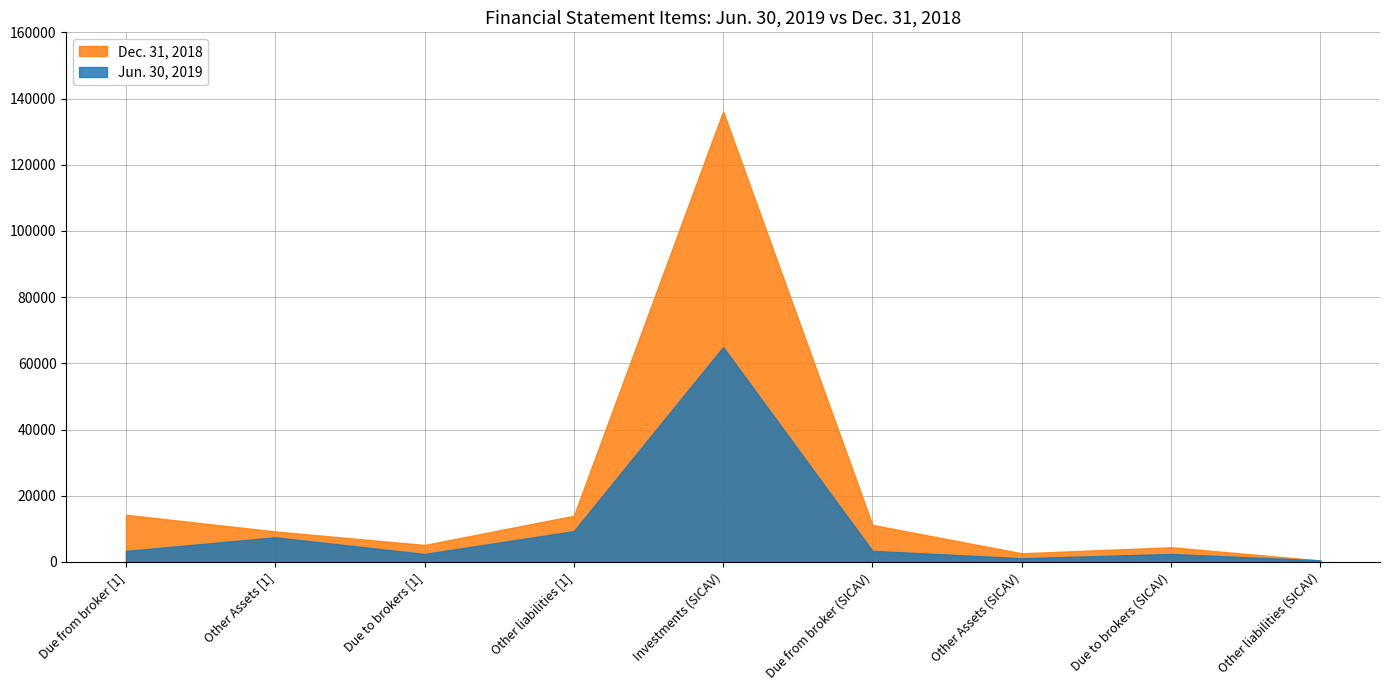

True or false: Dec. 31, 2018 has more than 2 points higher than both neighbors.

False